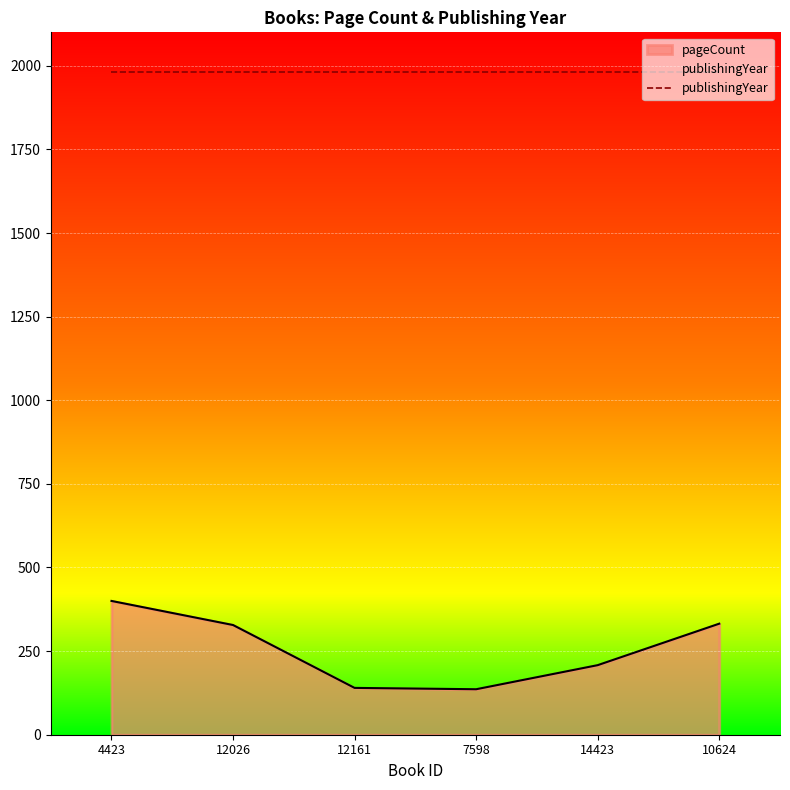

What is the average value?

257